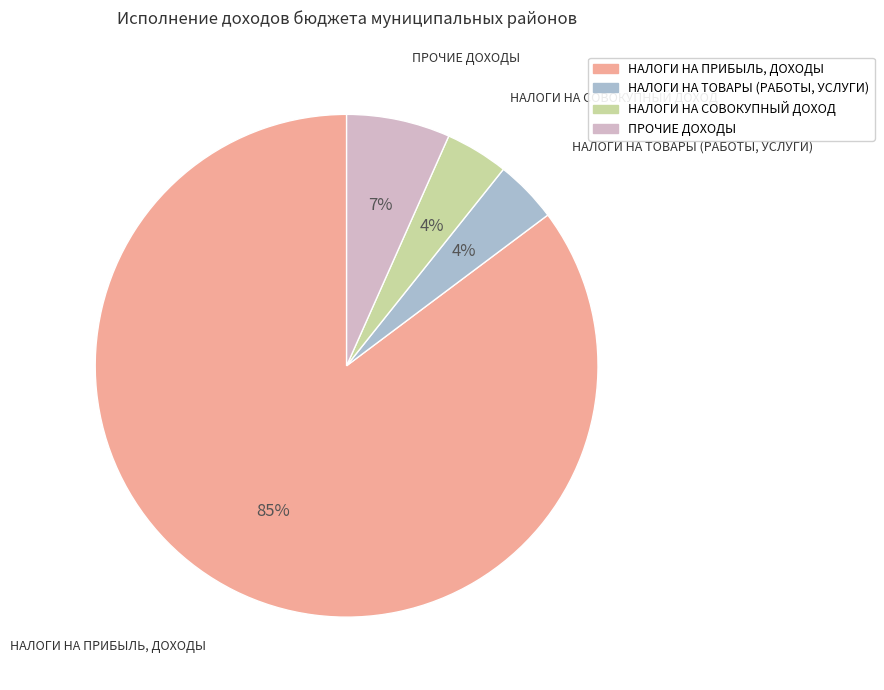

Which slice is the largest?

НАЛОГИ НА ПРИБЫЛЬ, ДОХОДЫ